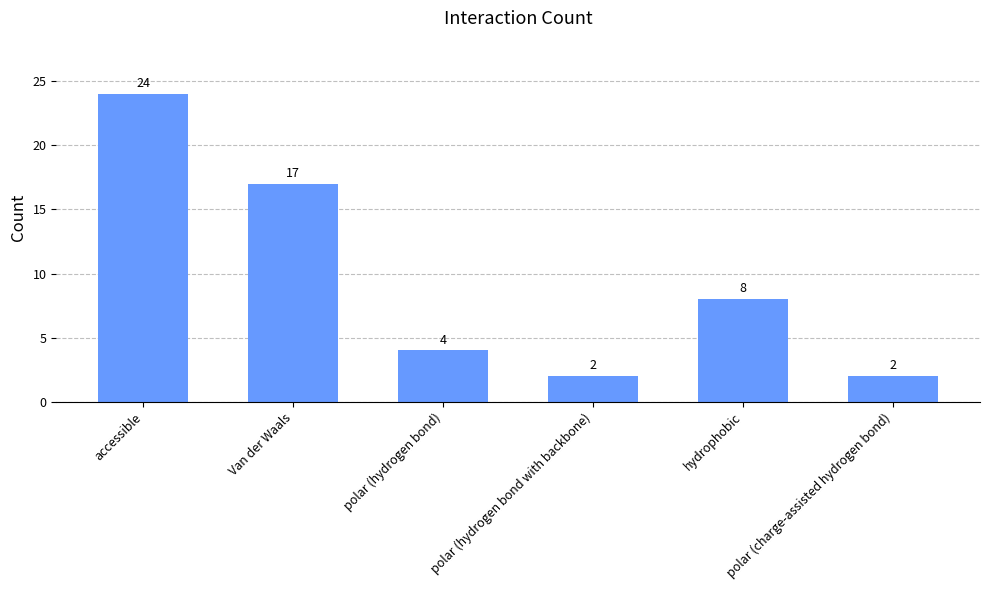

What is the difference between the maximum and minimum values?

22